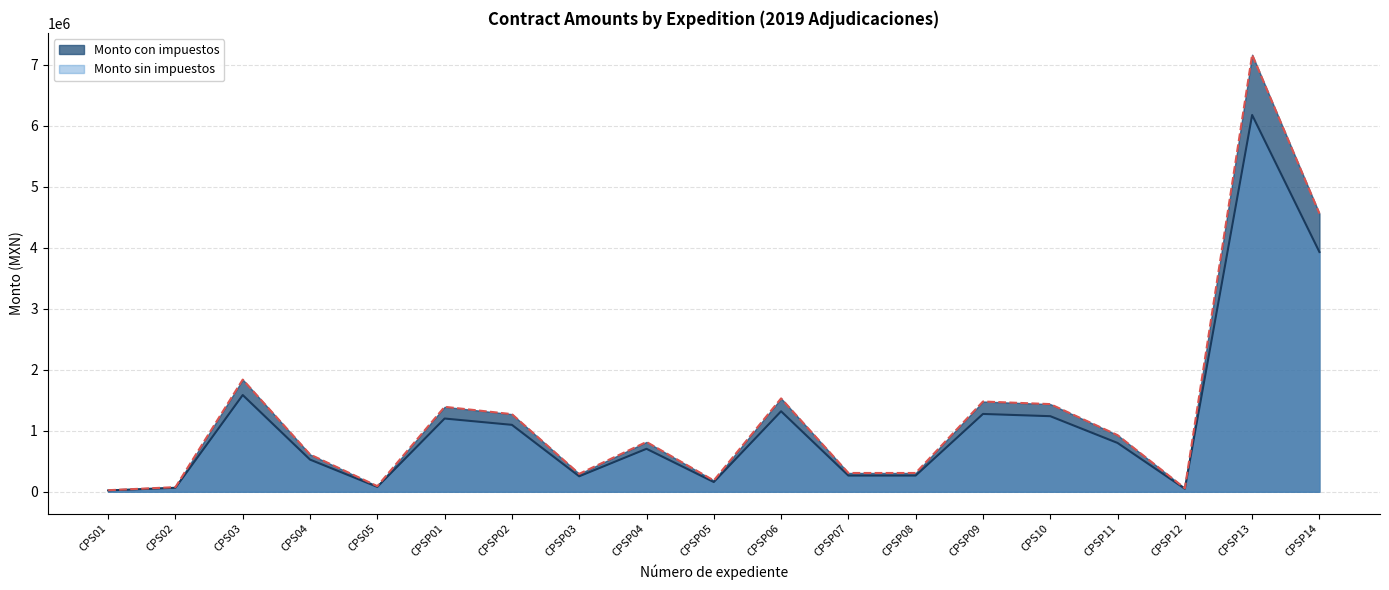

Between CPS01 and CPS10, which is larger?

CPS10